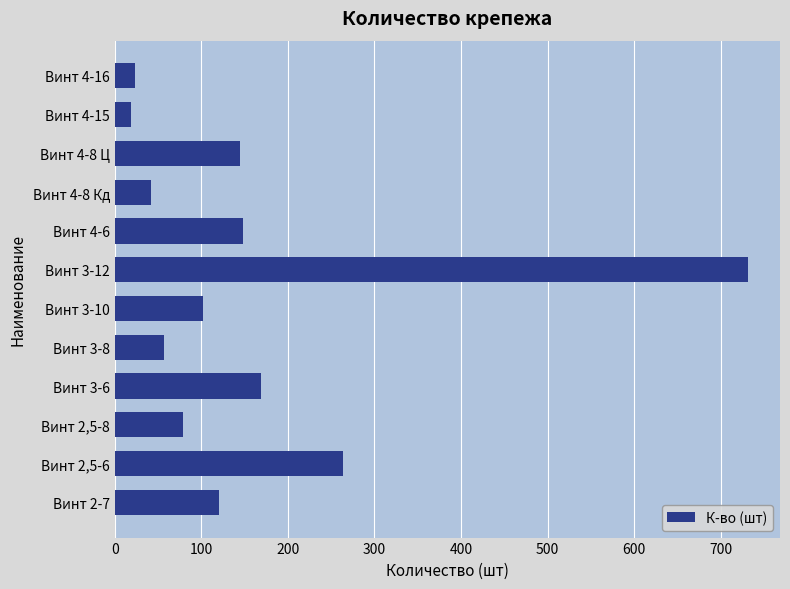

At which category does the chart reach its peak across all series?

Винт 3-12